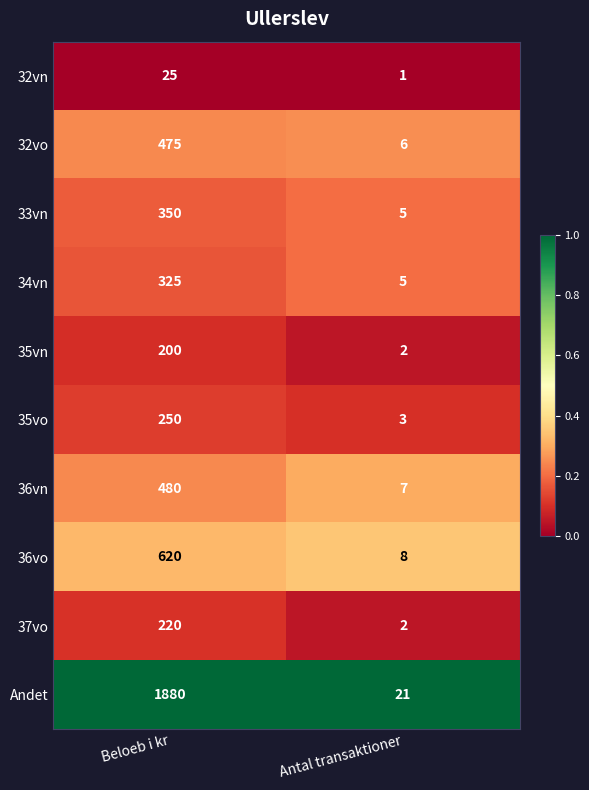

At which label is 32vo closest to 240?

Antal transaktioner